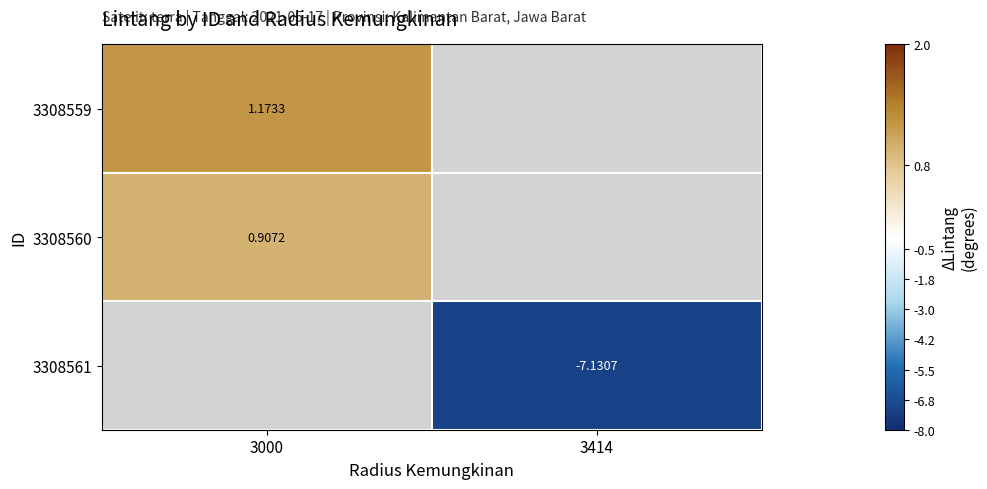

List the labels in order of 3308560 value, largest first.

3000, 3414